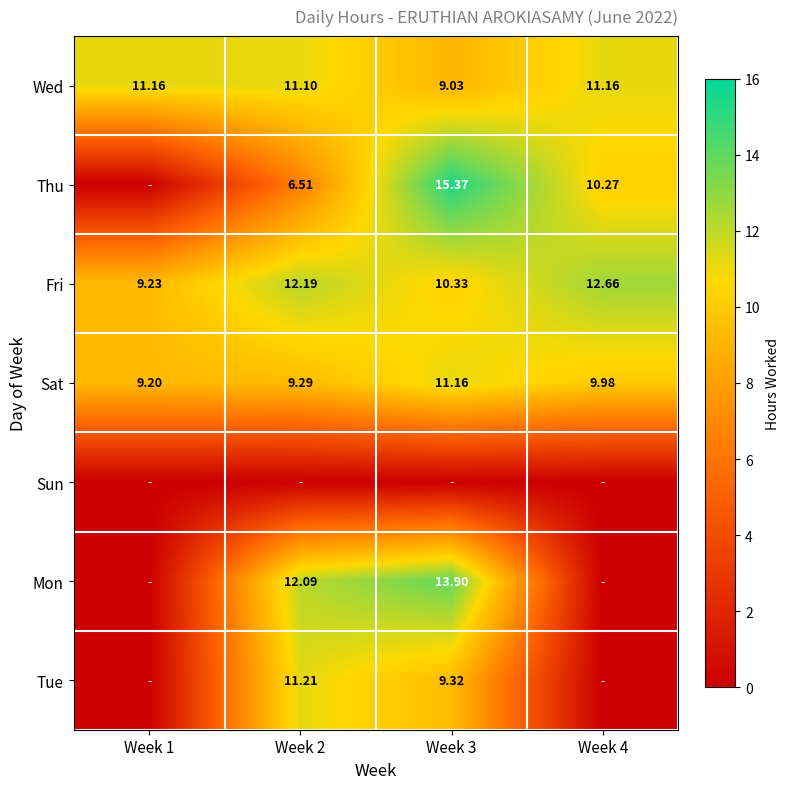

The Fri series shows 4.0 at Week 1. True or false?

False